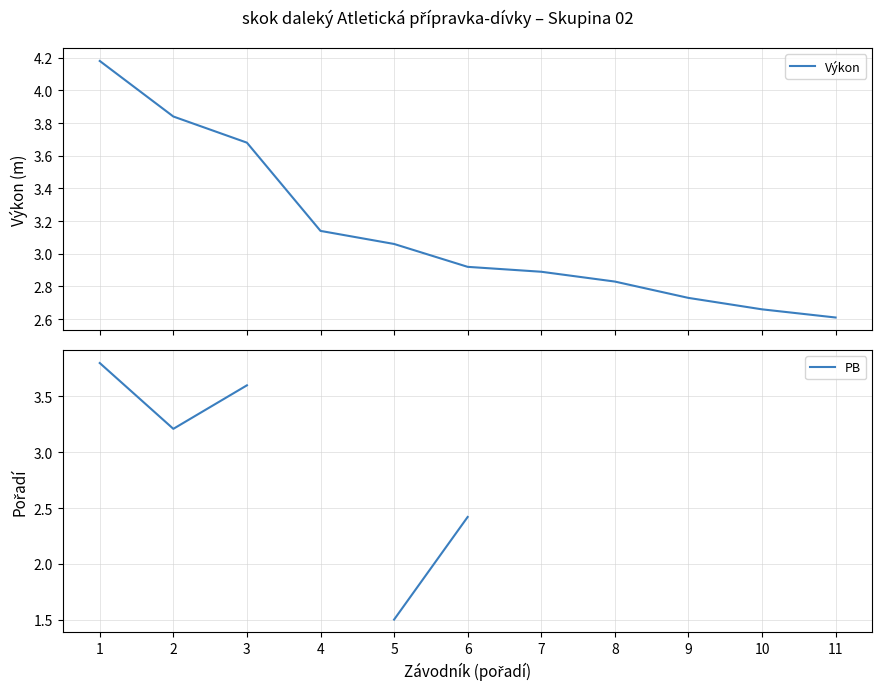

What is the value of the Výkon point at the 3rd from the left?

3.7